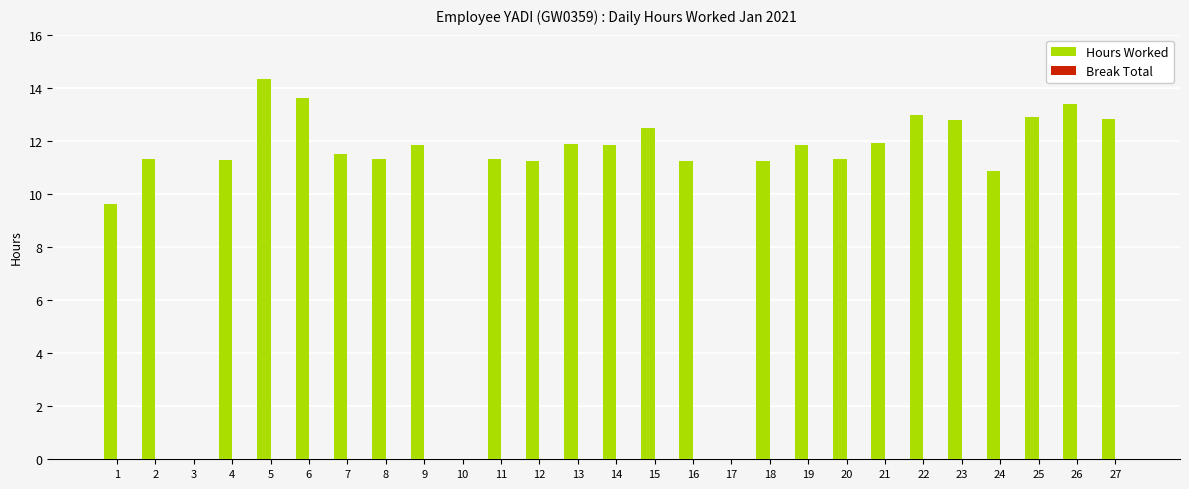

What is the ratio of the value at 20 to the value at 4?

1.0